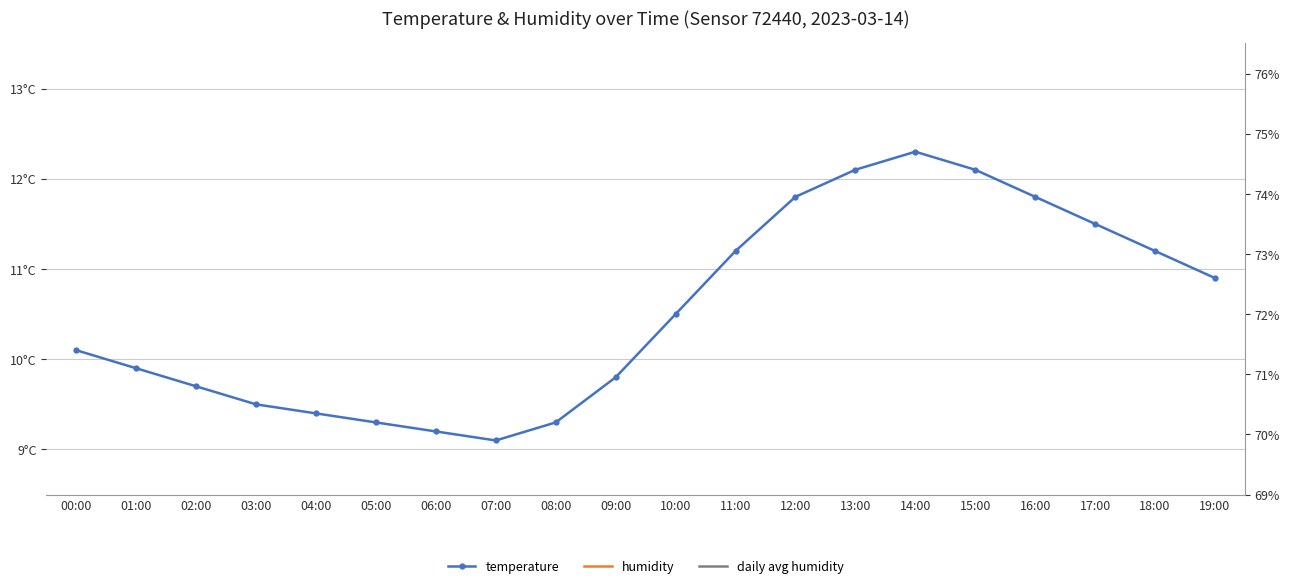

Between 06:00 and 10:00, which series saw the biggest shift?

temperature